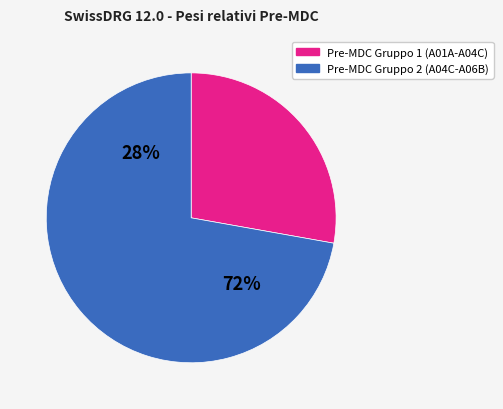

Does A01B account for over 50% of the chart?

No